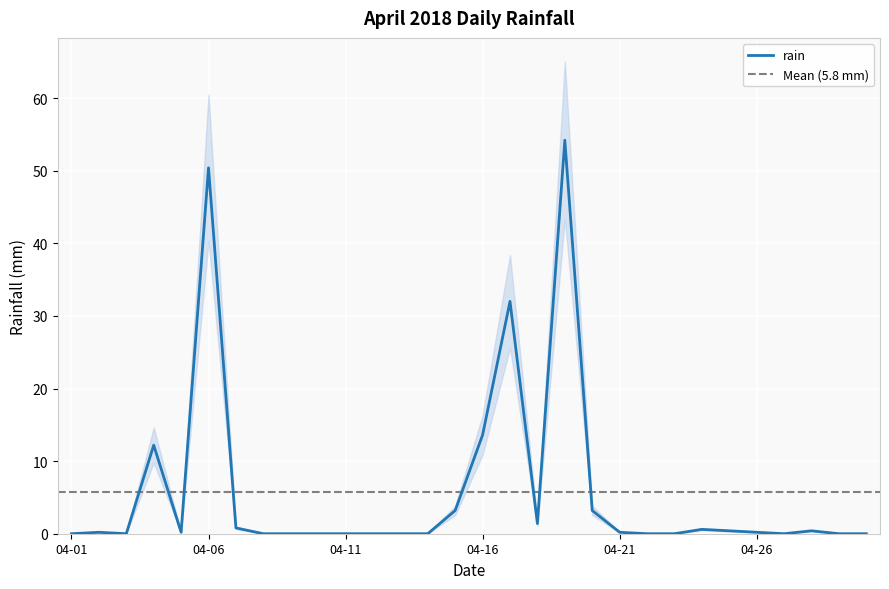

What is the sum of all values?

173.2